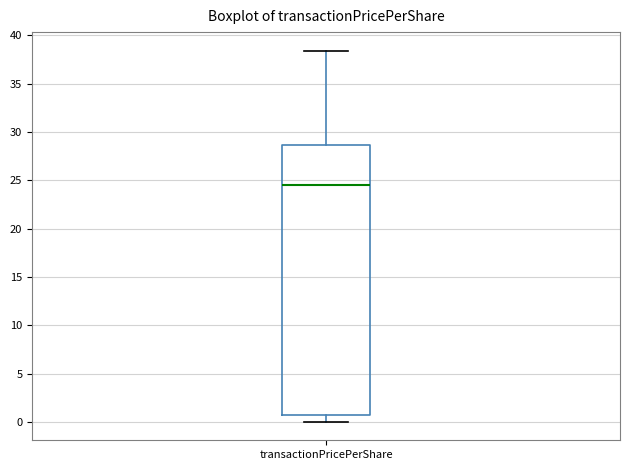

Read this box plot against the y-axis: the position of the median line, the range covered by the box, and the ends of both whiskers. The values are not printed on the chart, so give them approximately, as read against the axis.

median 24.5, box 1.0 to 28.5, whiskers 0.0 to 38.5